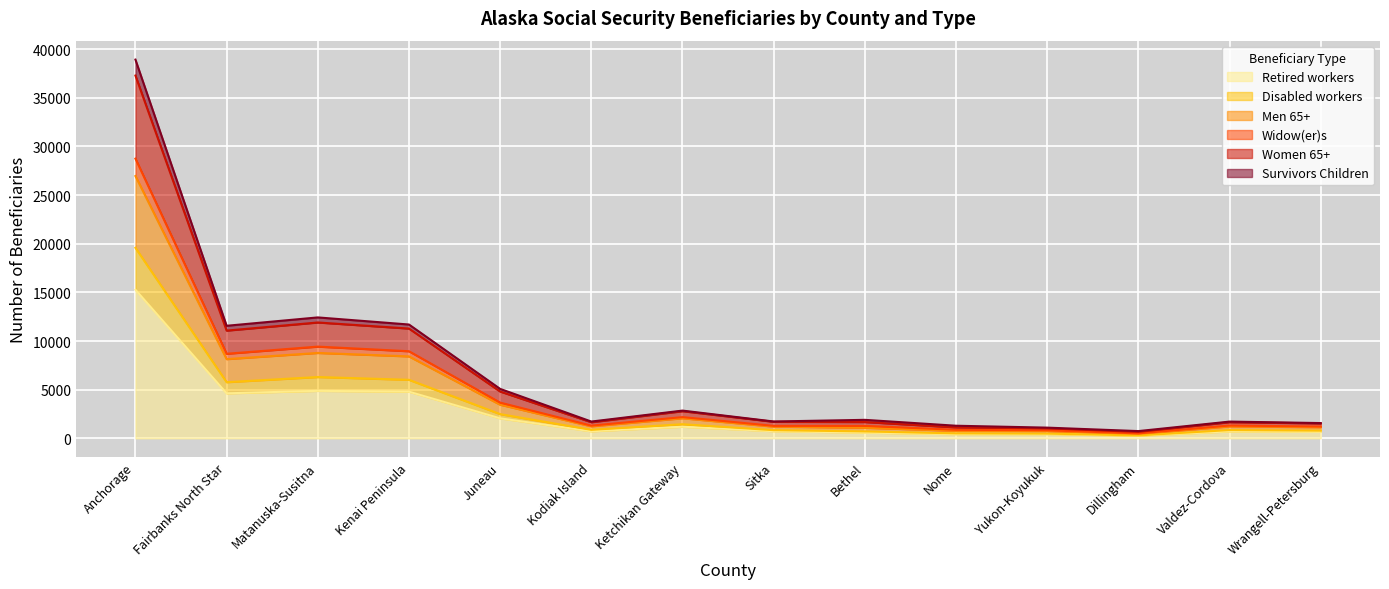

True or false: Women 65+ and Survivors Children intersect in this chart.

False